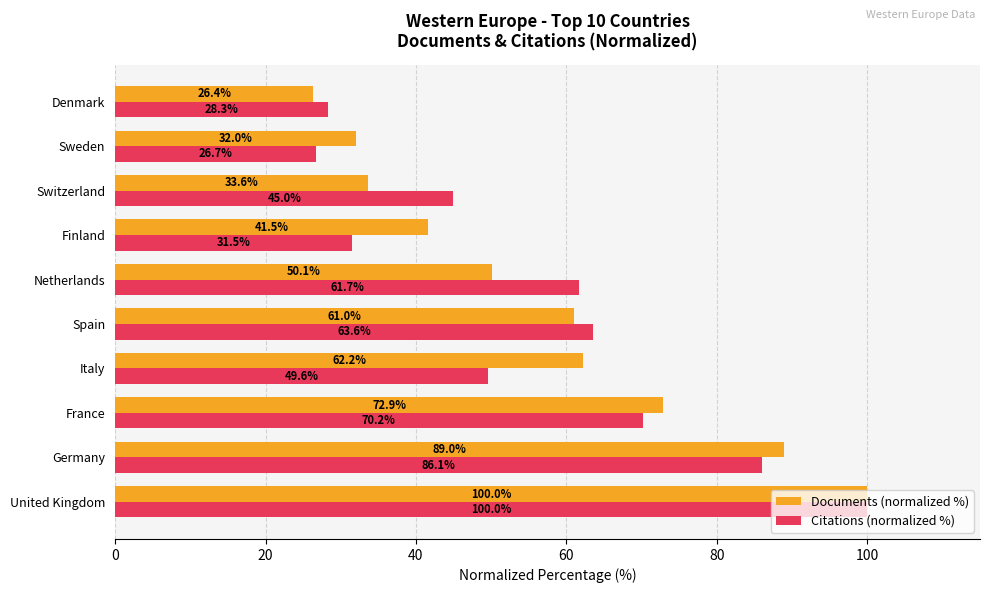

What is the minimum value shown in the chart?

26.4